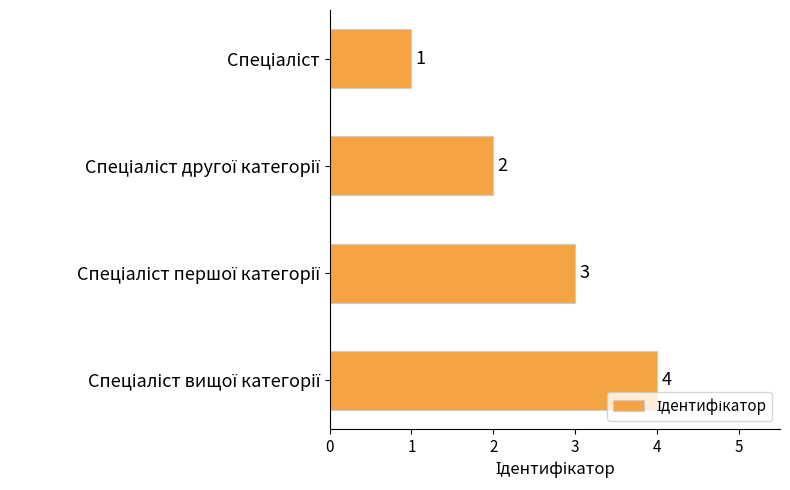

What is the minimum value shown in the chart?

1